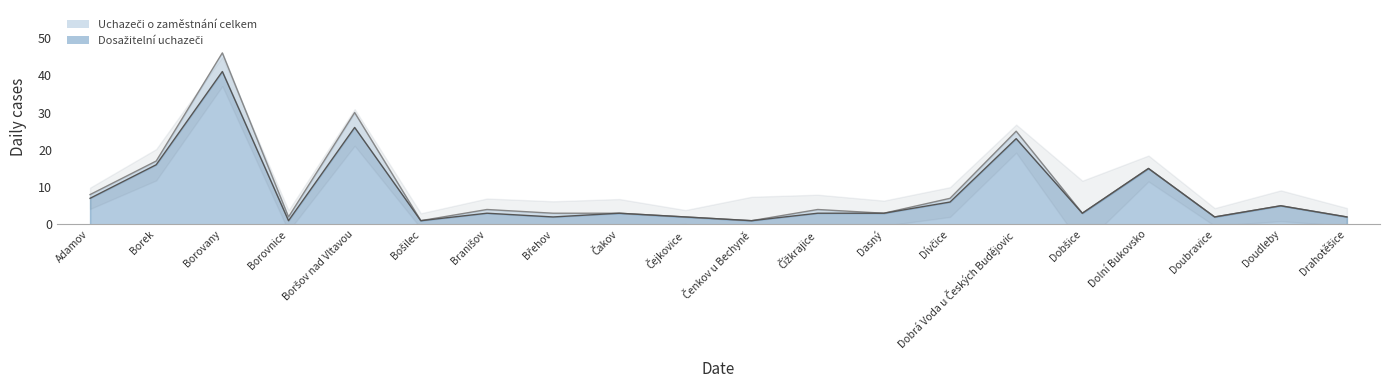

Does the chart have visible grid lines?

No